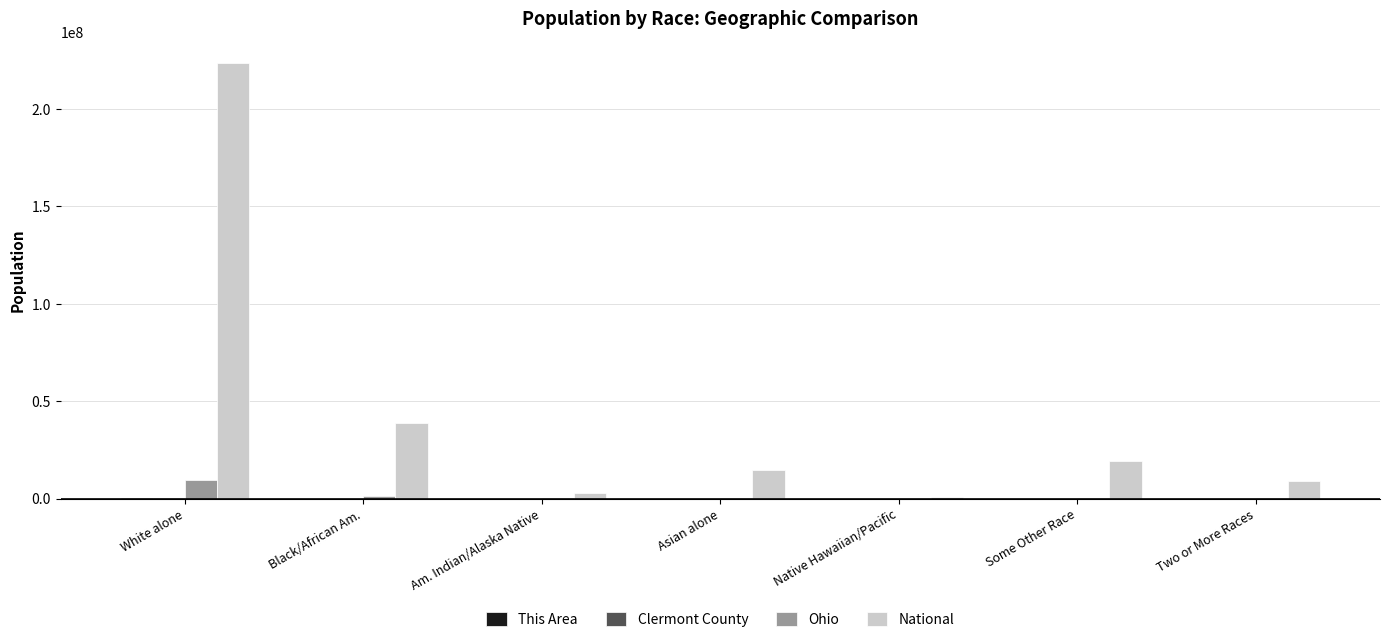

Where is National nearest to the value 112046639?

Black/African Am.